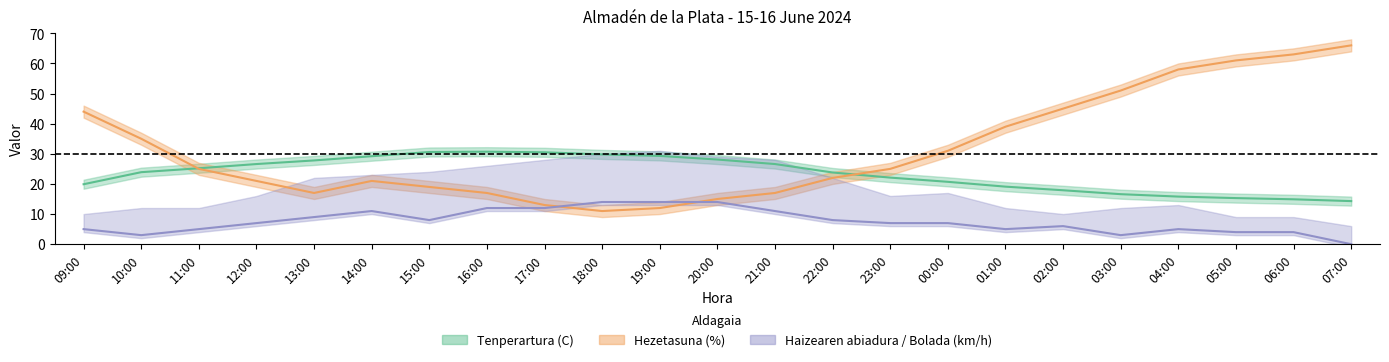

What is the difference between the highest and lowest values at 02:00?

39.0